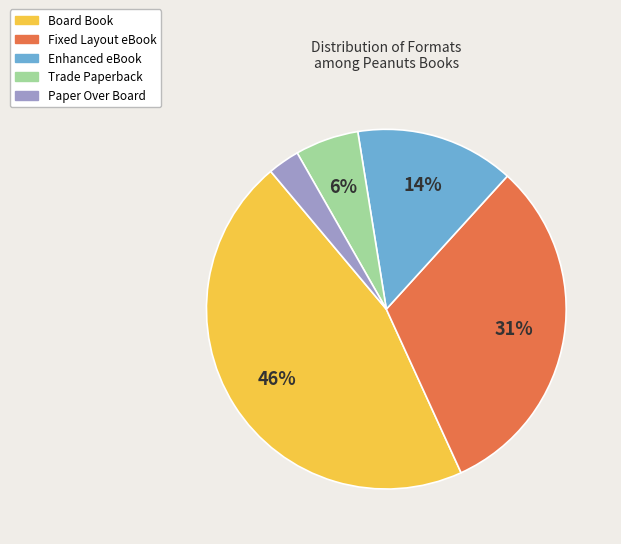

What percentage is the Trade Paperback slice, to the nearest percent?

6%